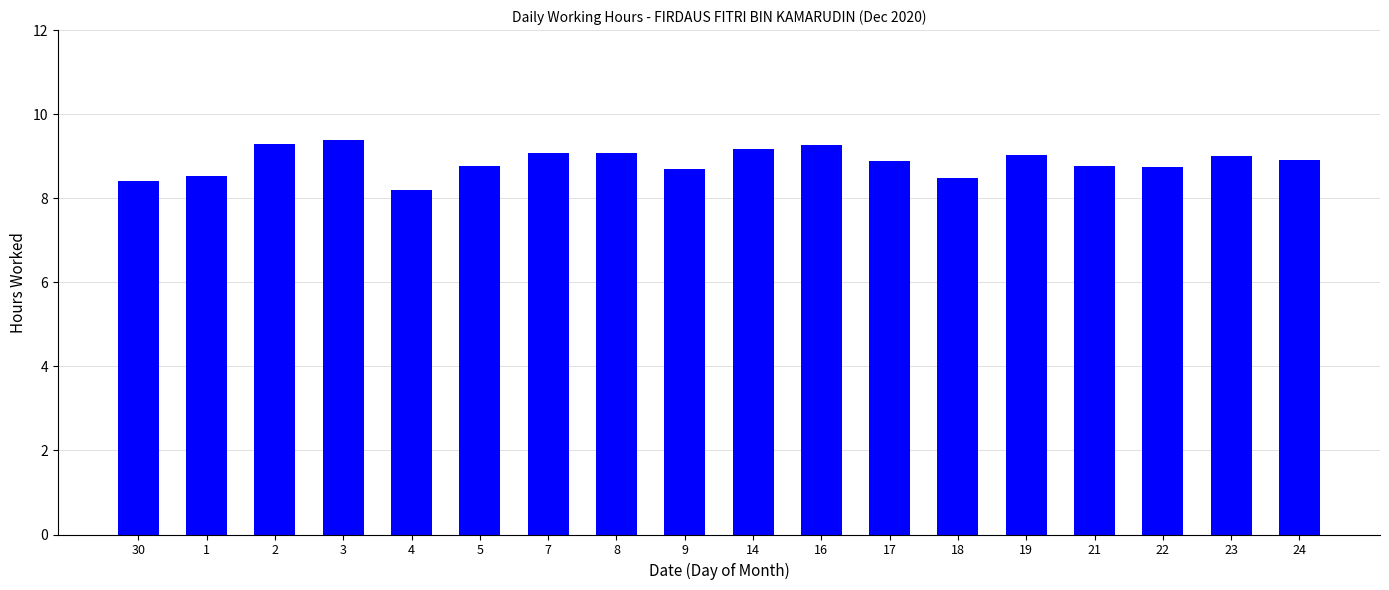

How many bars are there in total?

18